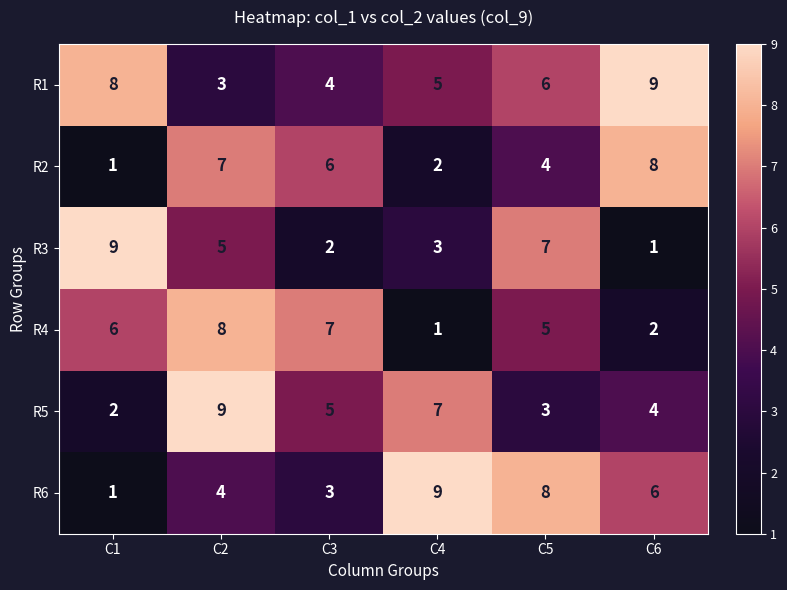

Count the number of categories in the chart.

6